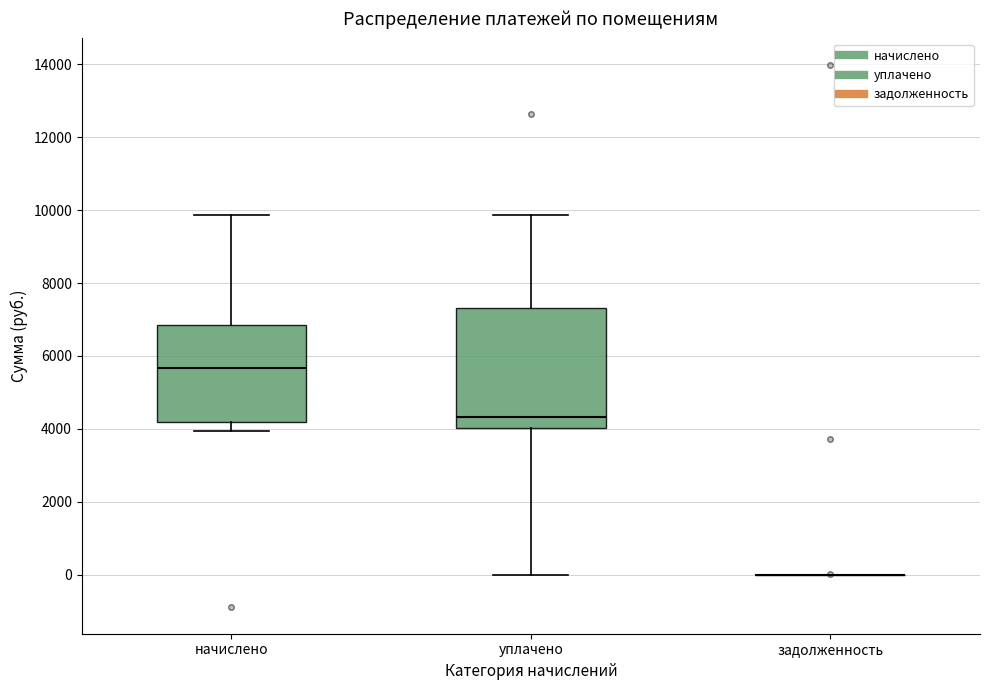

Where is the upper edge of the box for уплачено on the y-axis? The values are not printed on the chart, so give them approximately, as read against the axis.

7400